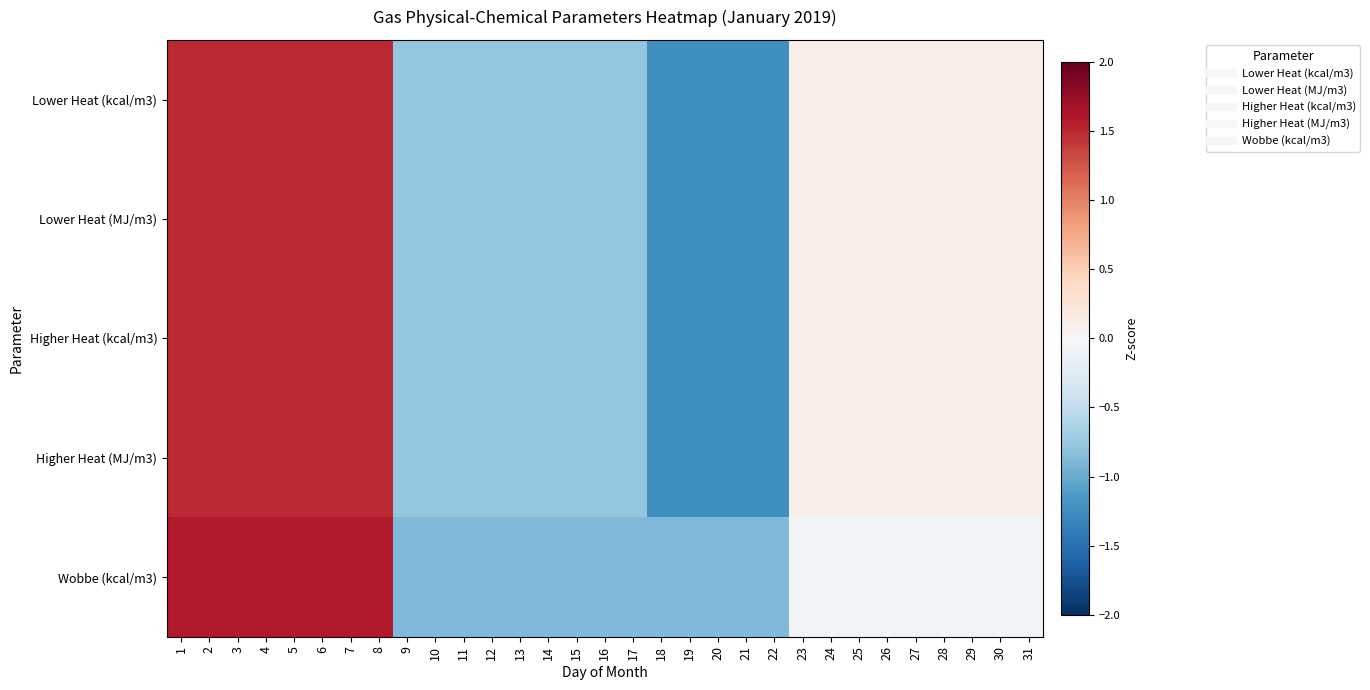

Rank the series by their maximum value, from lowest to highest.

Higher Heat (MJ/m3), Lower Heat (MJ/m3), Lower Heat (kcal/m3), Higher Heat (kcal/m3), Wobbe (kcal/m3)